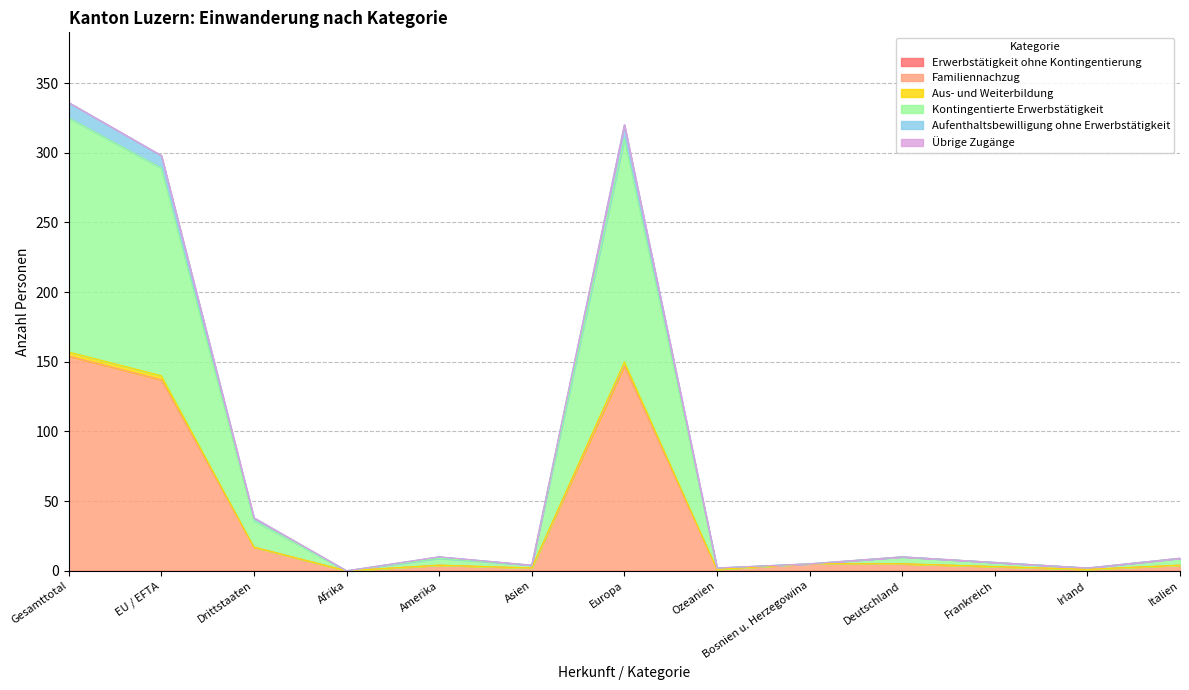

Rank the categories by Aus- und Weiterbildung value from highest to lowest.

Gesamttotal, Europa, EU / EFTA, Drittstaaten, Bosnien u. Herzegowina, Deutschland, Amerika, Italien, Frankreich, Asien, Ozeanien, Irland, Afrika